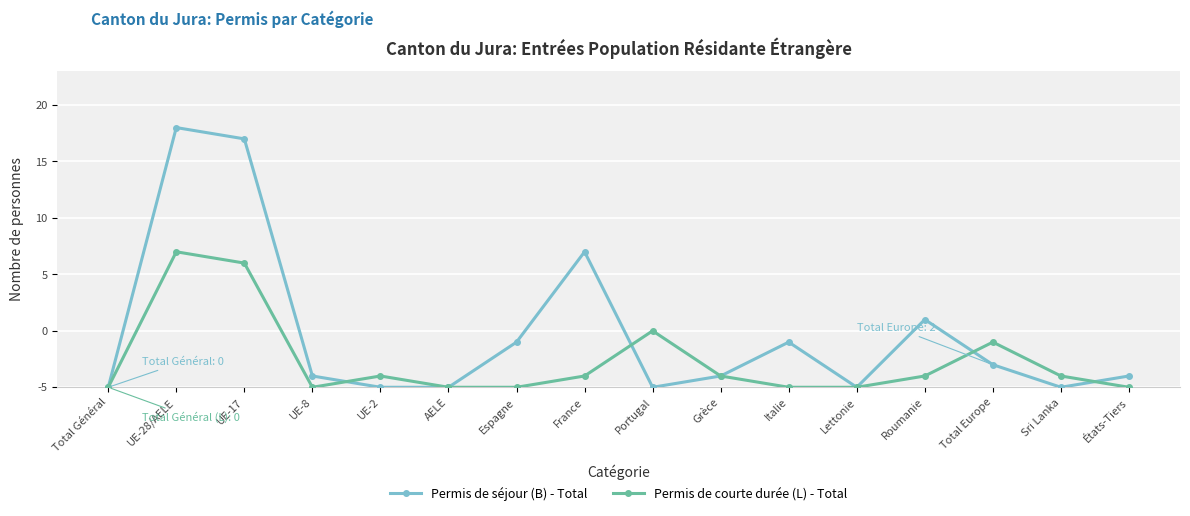

What are all the series names shown in the legend?

Permis de séjour (B) - Total, Permis de courte durée (L) - Total